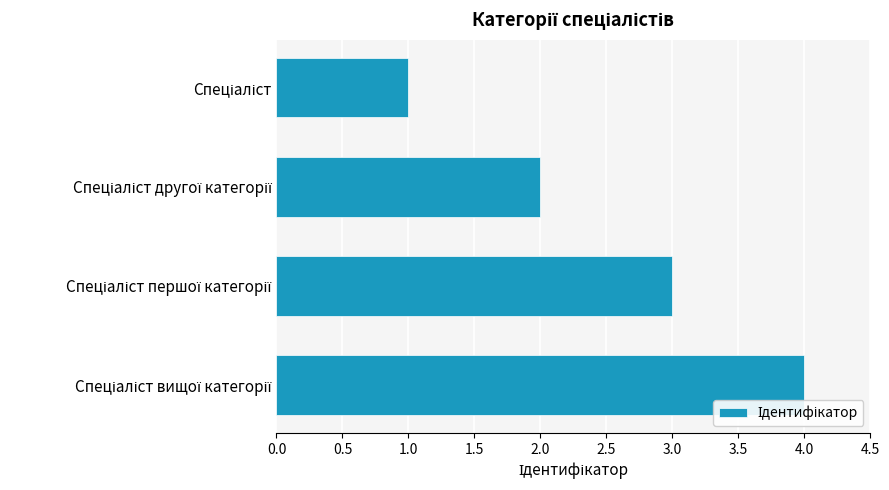

What is the sum of all values?

10